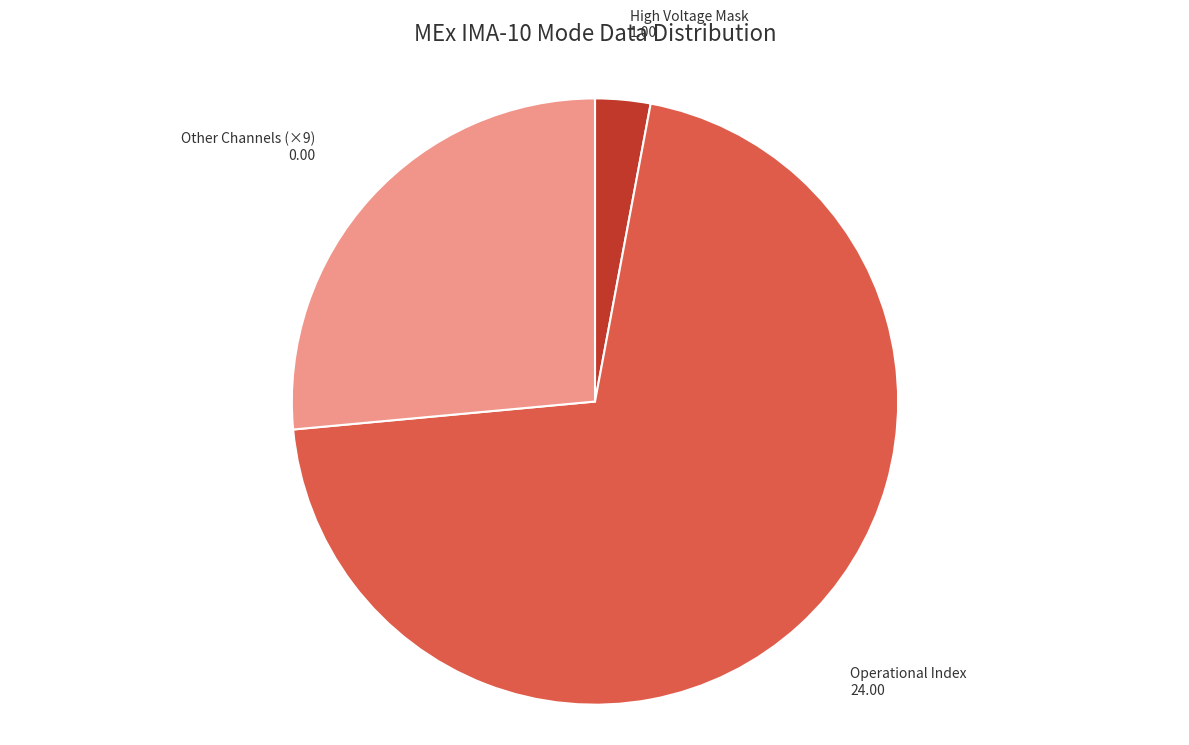

What is the ratio of the value at Operational Index to the value at Other Channels (×9)?

2.7